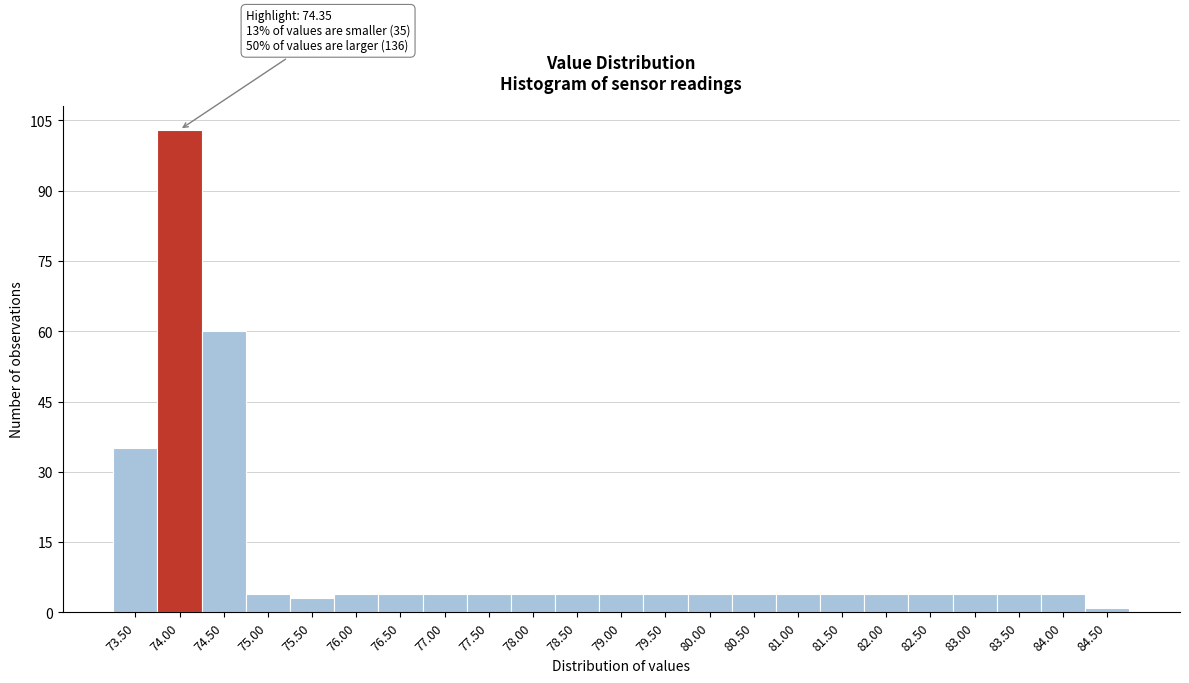

Reading right to left, transcribe all the data shown in this chart.

1	4	4	4	4	4	4	4	4	4	4	4	4	4	4	4	4	4	3	4	60	103	35